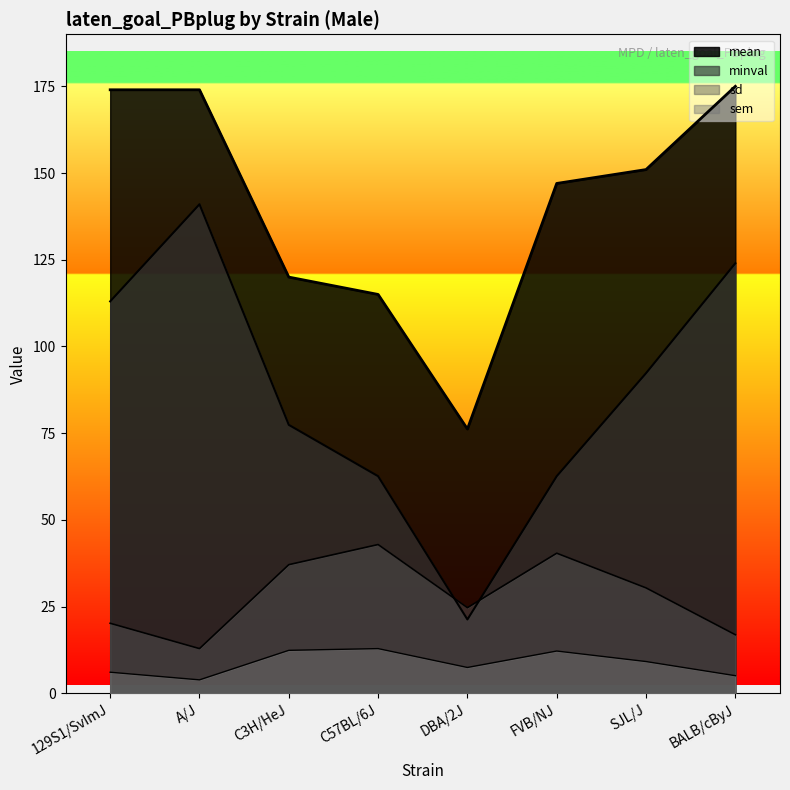

True or false: sem has more than 2 points higher than both neighbors.

False